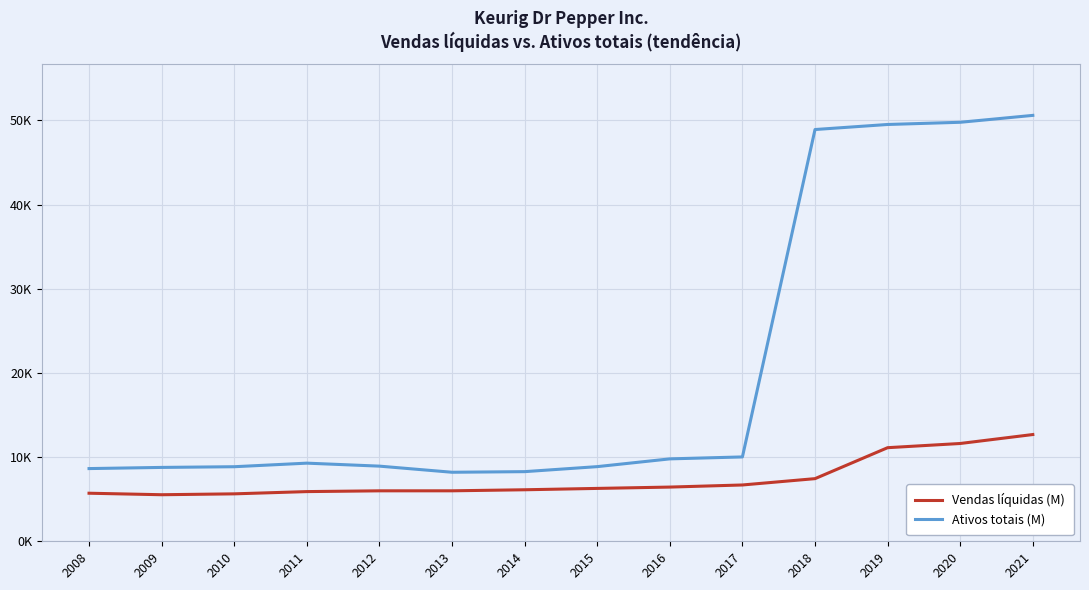

What are all the series names shown in the legend?

Vendas líquidas (M), Ativos totais (M)